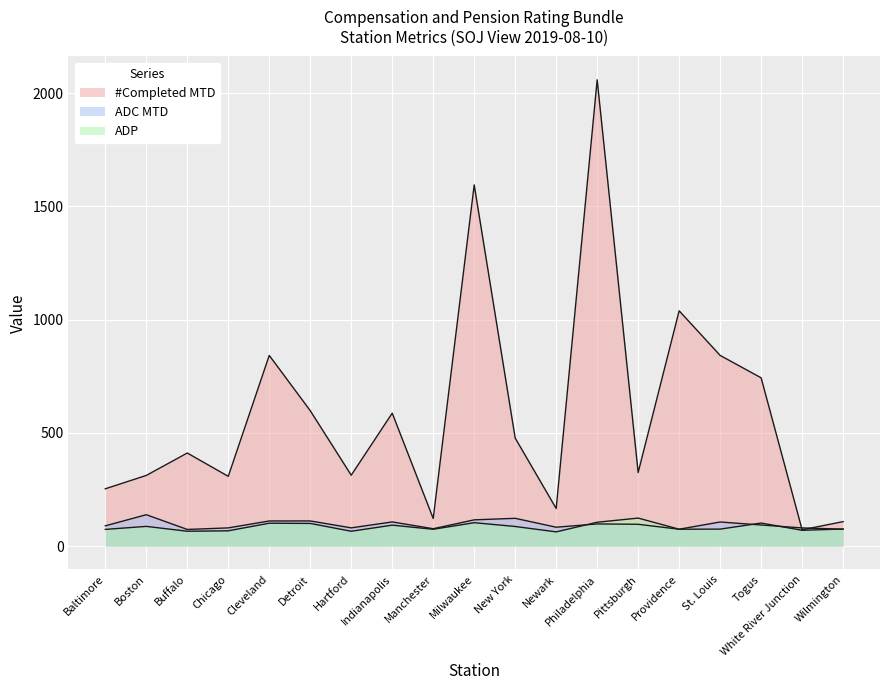

Reading left to right, what are all the values shown in this chart?

#Completed MTD: Baltimore=253.0	Boston=312.0	Buffalo=411.0	Chicago=308.0	Cleveland=842.0	Detroit=598.0	Hartford=313.0	Indianapolis=587.0	Manchester=122.0	Milwaukee=1595.0	New York=477.0	Newark=166.0	Philadelphia=2059.0	Pittsburgh=325.0	Providence=1039.0	St. Louis=842.0	Togus=743.0	White River Junction=72.0	Wilmington=108.0
ADC MTD: Baltimore=89.4	Boston=138.6	Buffalo=73.5	Chicago=80.4	Cleveland=110.9	Detroit=111.1	Hartford=80.5	Indianapolis=106.7	Manchester=76.7	Milwaukee=115.9	New York=122.7	Newark=83.4	Philadelphia=97.9	Pittsburgh=96.3	Providence=74.5	St. Louis=106.4	Togus=93.2	White River Junction=80.3	Wilmington=74.6
ADP: Baltimore=73.8	Boston=87.0	Buffalo=65.6	Chicago=67.5	Cleveland=101.1	Detroit=100.1	Hartford=65.5	Indianapolis=92.4	Manchester=74.3	Milwaukee=103.3	New York=86.6	Newark=62.8	Philadelphia=105.3	Pittsburgh=123.7	Providence=74.5	St. Louis=75.0	Togus=101.8	White River Junction=69.8	Wilmington=75.4